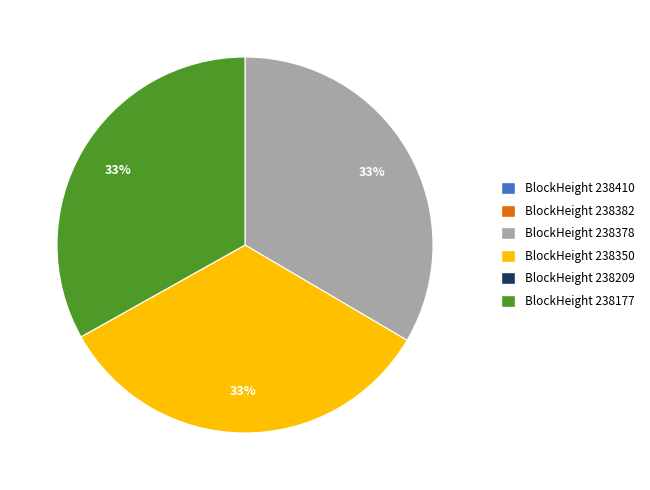

Approximately how many times larger is the value at BlockHeight 238378 compared to BlockHeight 238177?

1.0